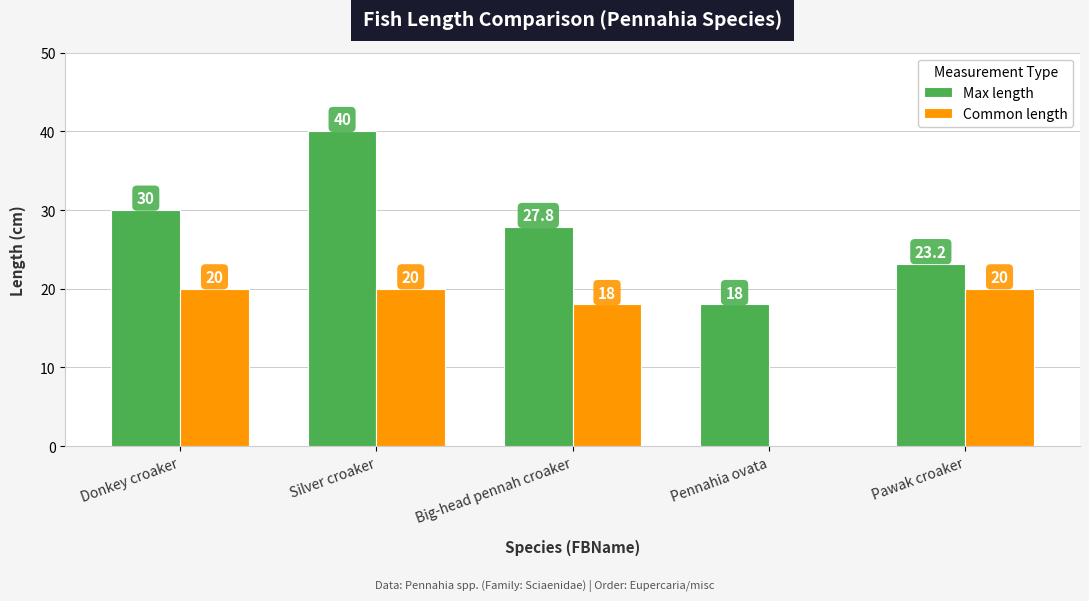

What is the difference between the Max length values at Silver croaker and Pawak croaker?

16.8